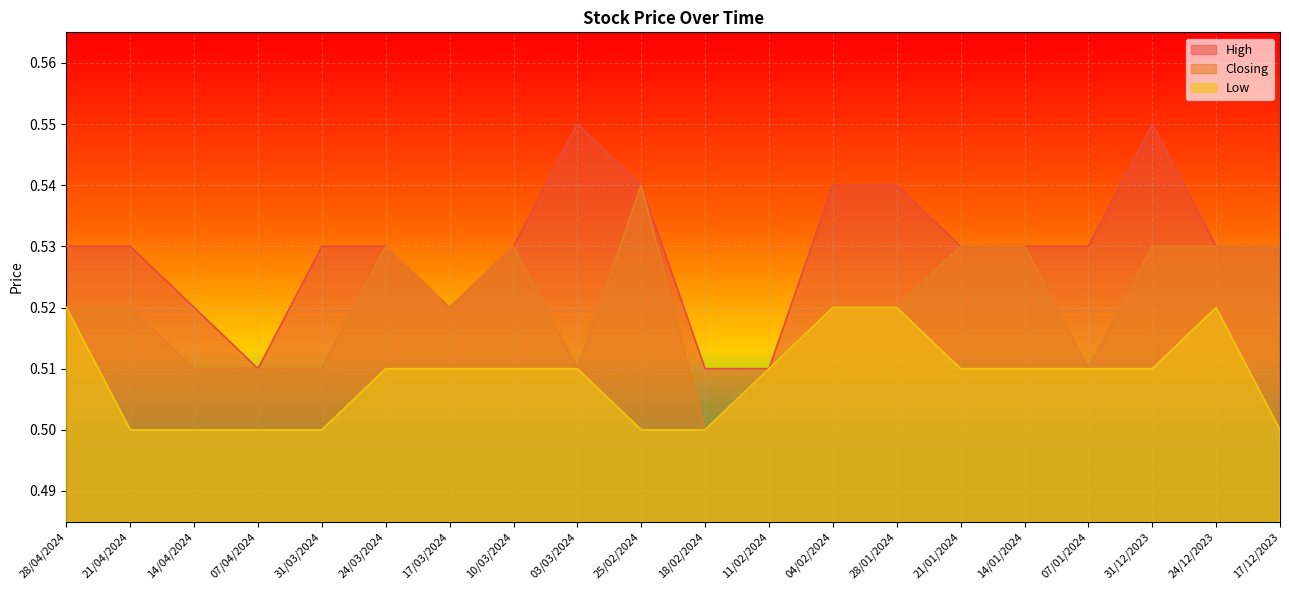

Reading left to right, list all the values displayed in this chart.

High: 0.5	0.5	0.5	0.5	0.5	0.5	0.5	0.5	0.6	0.5	0.5	0.5	0.5	0.5	0.5	0.5	0.5	0.6	0.5	0.5
Closing: 0.5	0.5	0.5	0.5	0.5	0.5	0.5	0.5	0.5	0.5	0.5	0.5	0.5	0.5	0.5	0.5	0.5	0.5	0.5	0.5
Low: 0.5	0.5	0.5	0.5	0.5	0.5	0.5	0.5	0.5	0.5	0.5	0.5	0.5	0.5	0.5	0.5	0.5	0.5	0.5	0.5